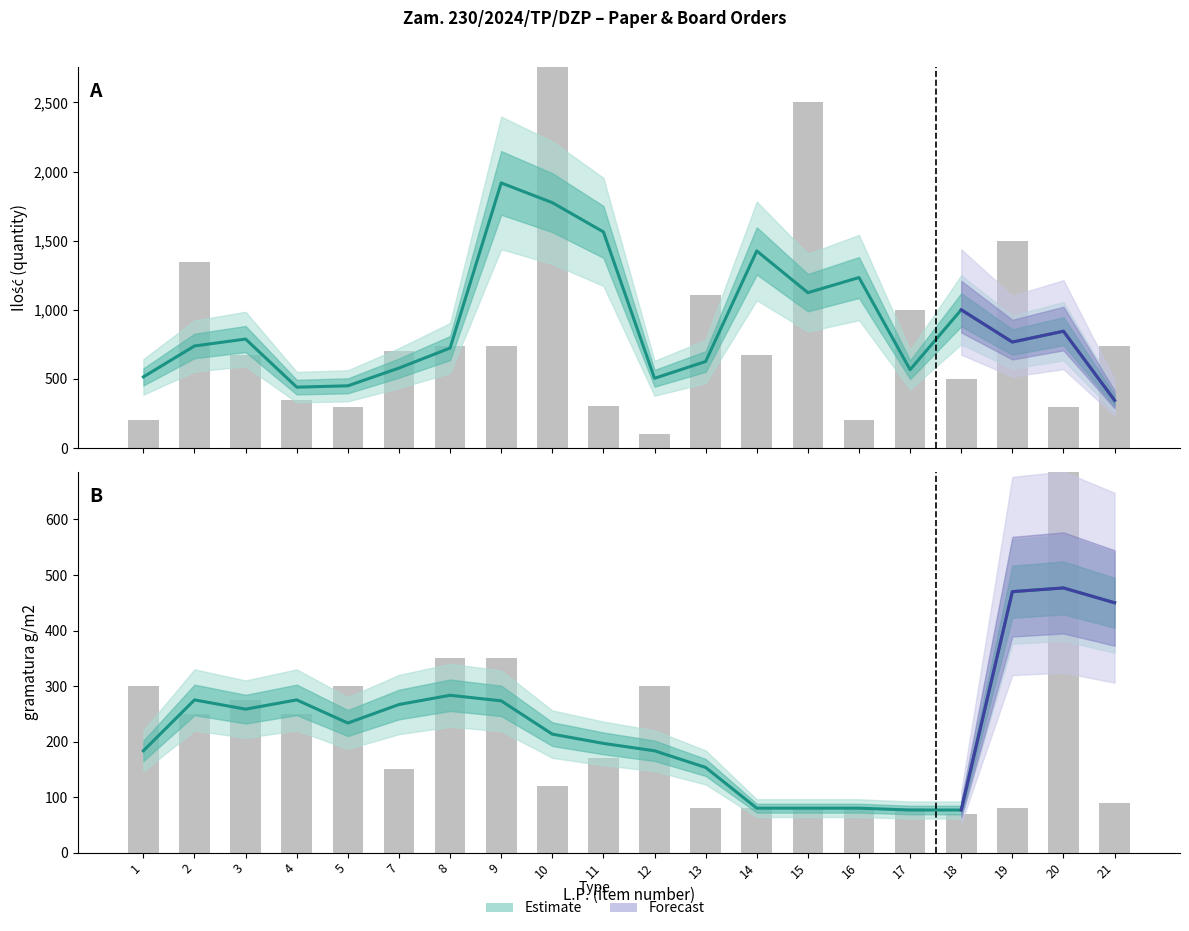

At which label does Ilość reach its minimum?

12